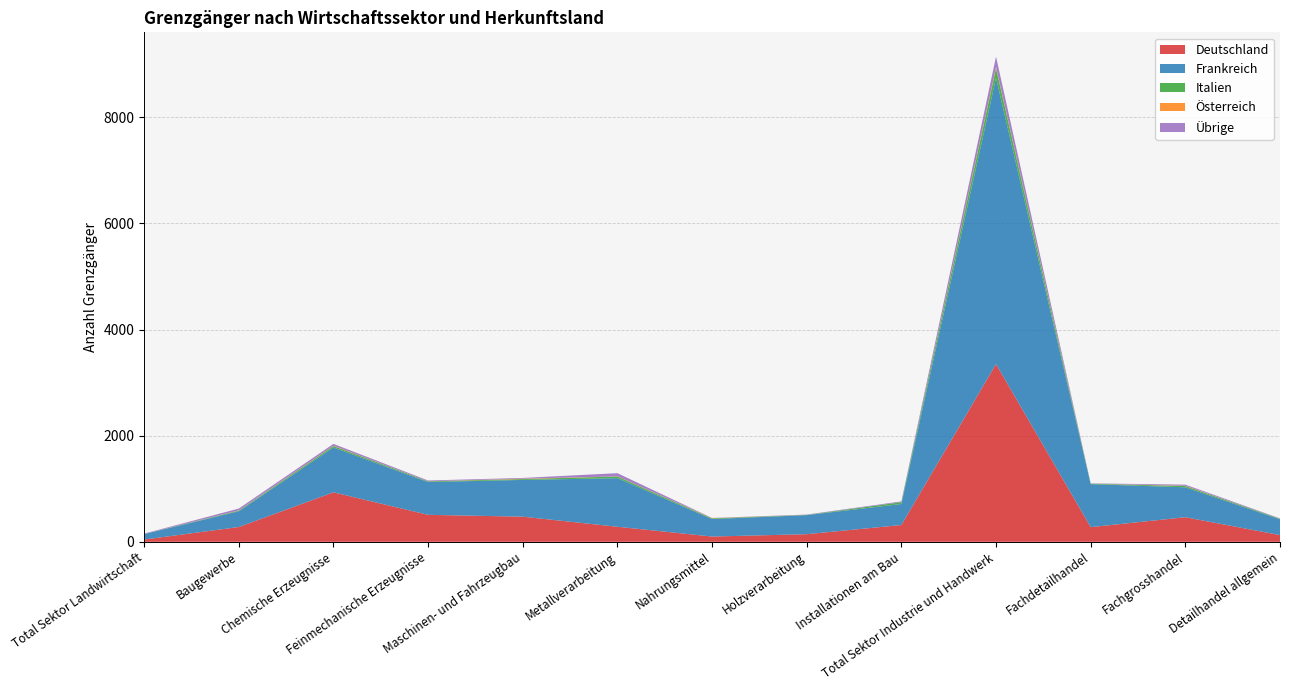

Reading right to left, list all the values displayed in this chart.

Deutschland: 127	464	277	3350	317	144	100	284	474	509	933	279	43
Frankreich: 297	564	810	5396	396	359	329	916	693	618	845	297	104
Italien: 11	23	9	178	34	5	13	31	16	13	28	13	1
Österreich: 0	5	1	23	0	0	4	3	7	1	5	3	0
Übrige: 7	22	5	198	15	6	4	60	14	15	35	35	7